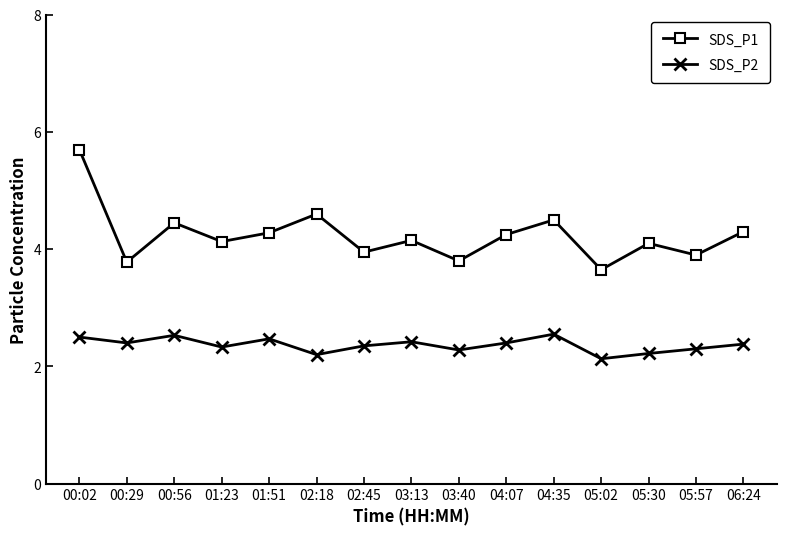

What is the value of the SDS_P1 point at the 13th from the left?

4.1